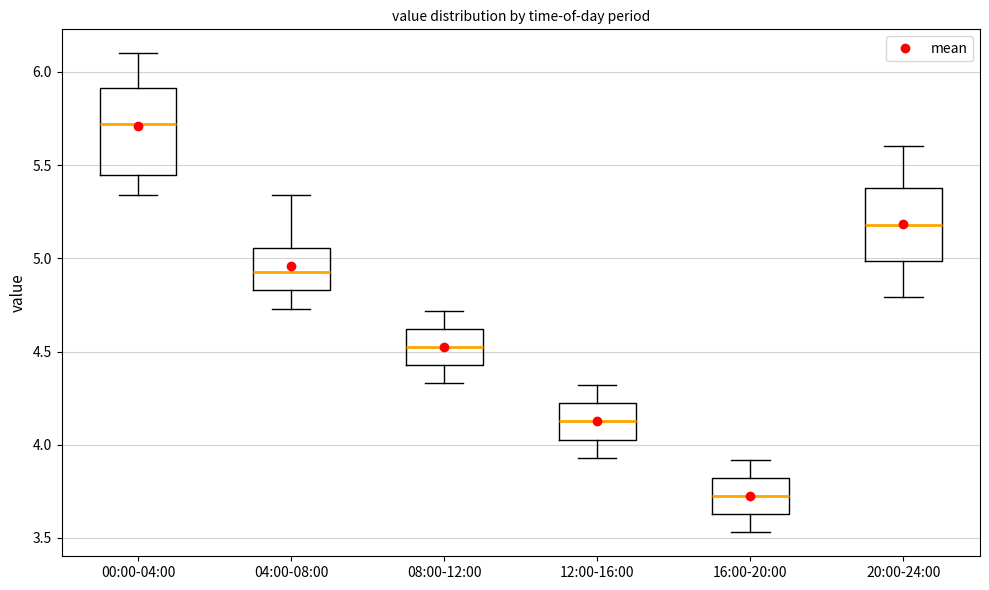

Reading left to right, read every box against the y-axis: the position of its median line, the range the box covers, and the ends of its whiskers. The values are not printed on the chart, so give them approximately, as read against the axis.

00:00-04:00: median 5.70, box 5.45 to 5.90, whiskers 5.35 to 6.10
04:00-08:00: median 4.95, box 4.85 to 5.05, whiskers 4.75 to 5.35
08:00-12:00: median 4.55, box 4.45 to 4.60, whiskers 4.35 to 4.70
12:00-16:00: median 4.15, box 4.05 to 4.20, whiskers 3.95 to 4.30
16:00-20:00: median 3.75, box 3.65 to 3.80, whiskers 3.55 to 3.90
20:00-24:00: median 5.20, box 5.00 to 5.40, whiskers 4.80 to 5.60